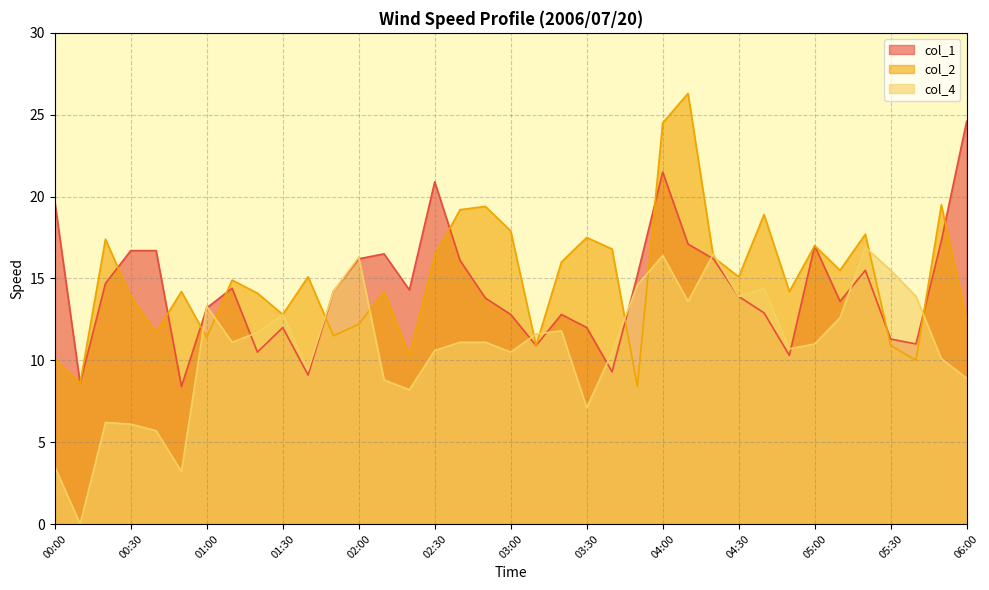

What is the greatest value displayed?

26.3